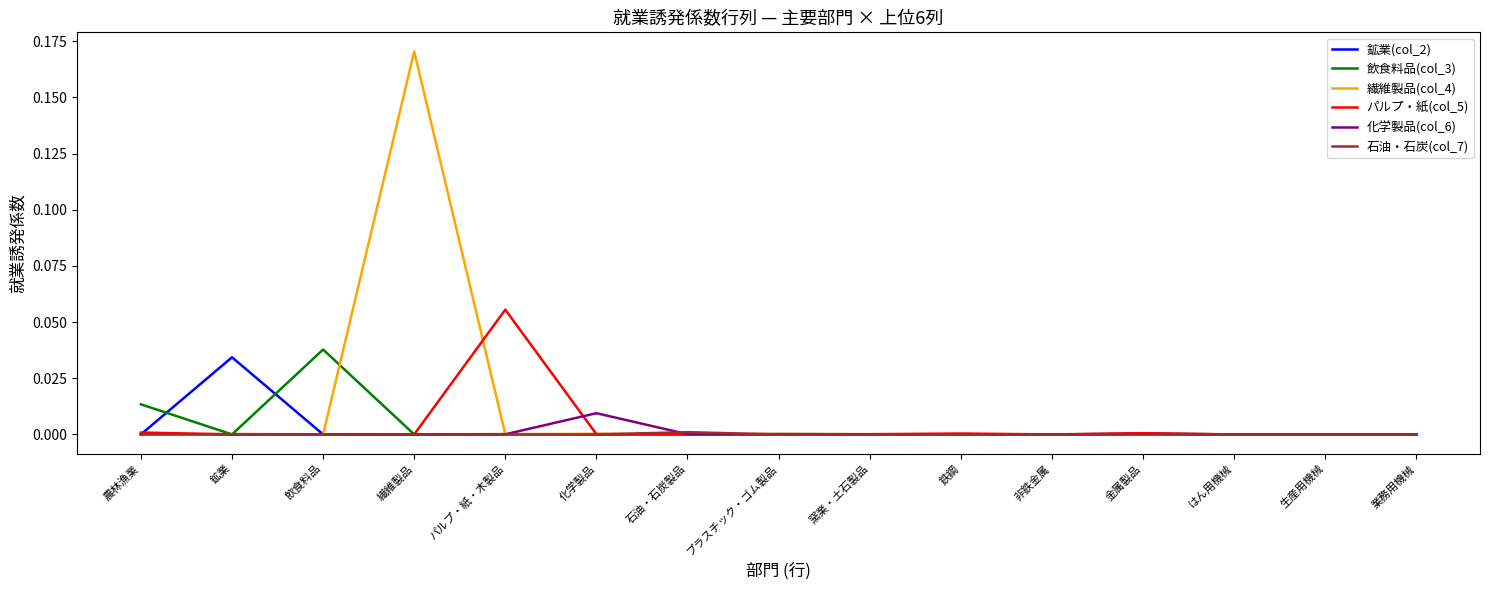

The 化学製品(col_6) series shows 0.0 at 化学製品. True or false?

True